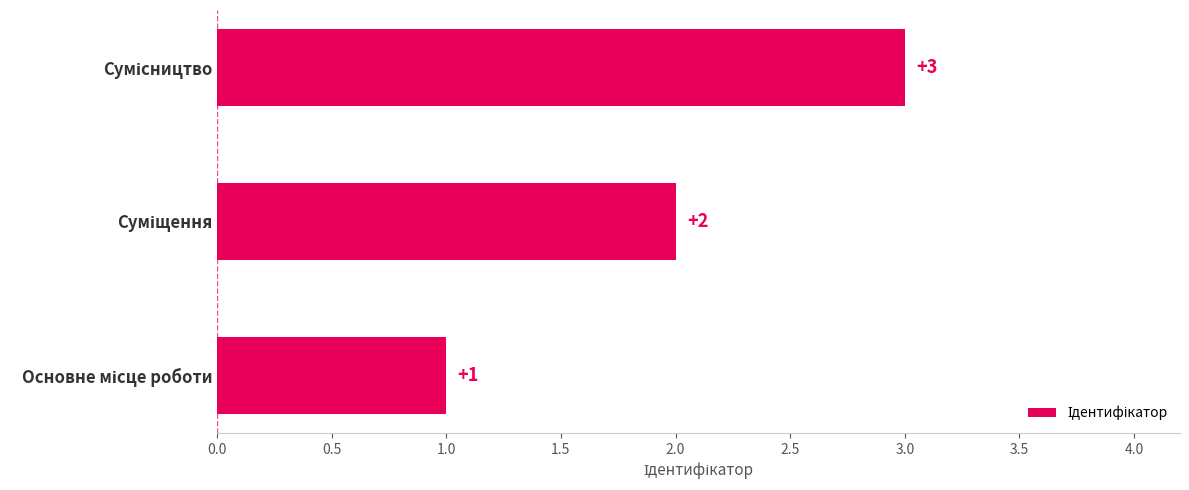

How many values are between 1 and 3?

3